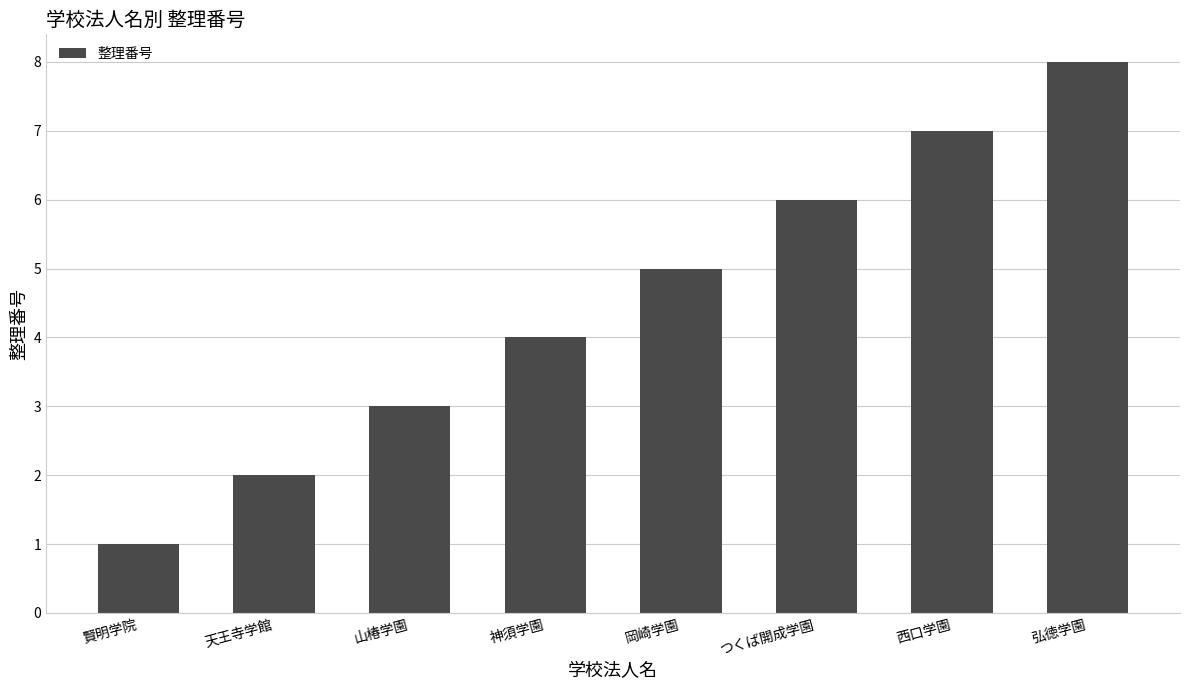

Count the number of data series in this chart.

1